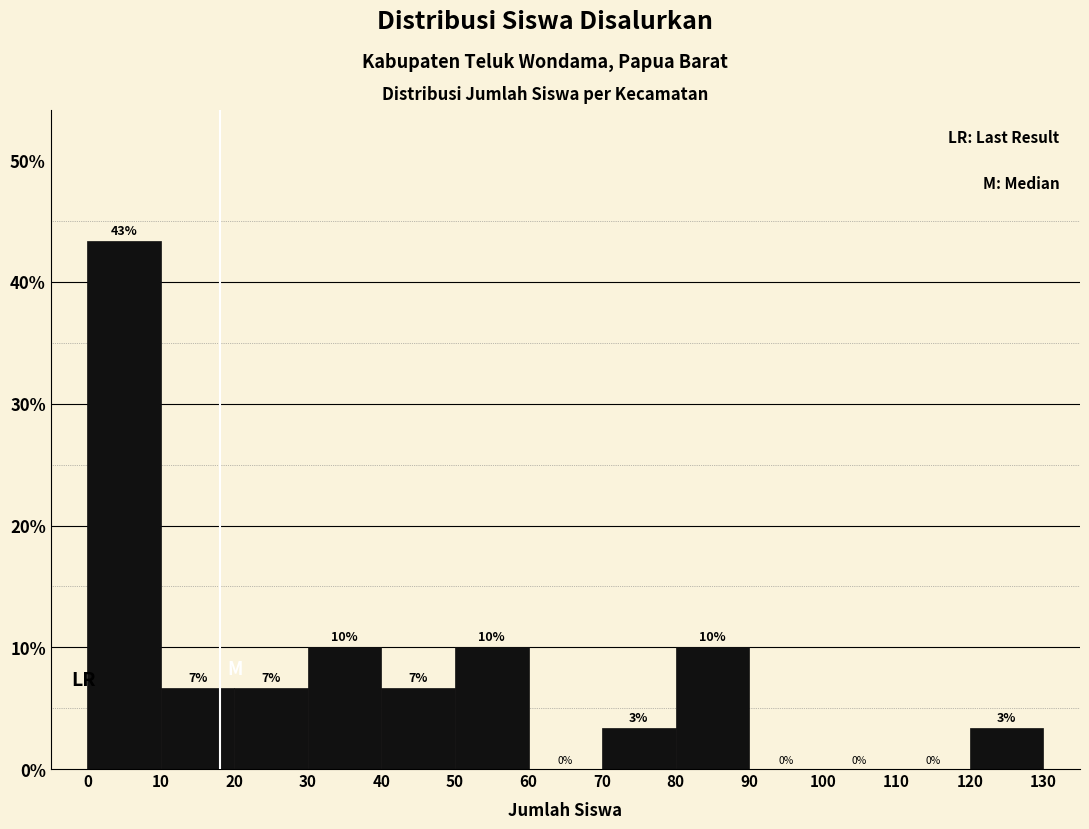

Over which range of the x-axis is the bar tallest?

0 to 10